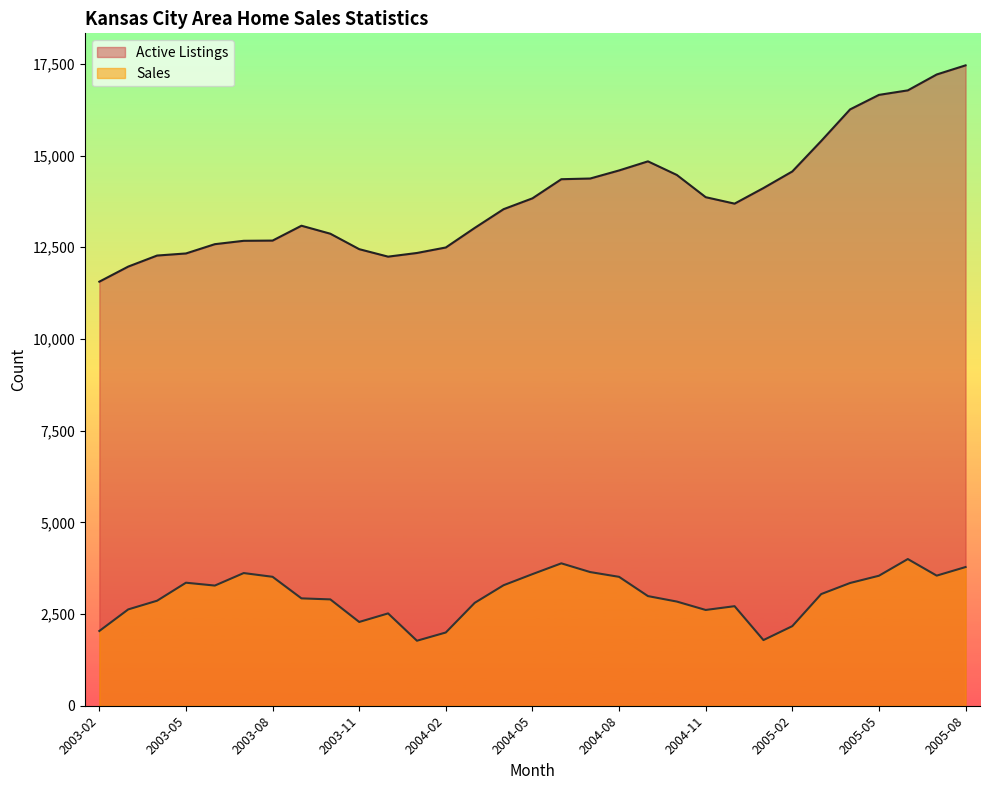

How many lines are shown in the chart?

2